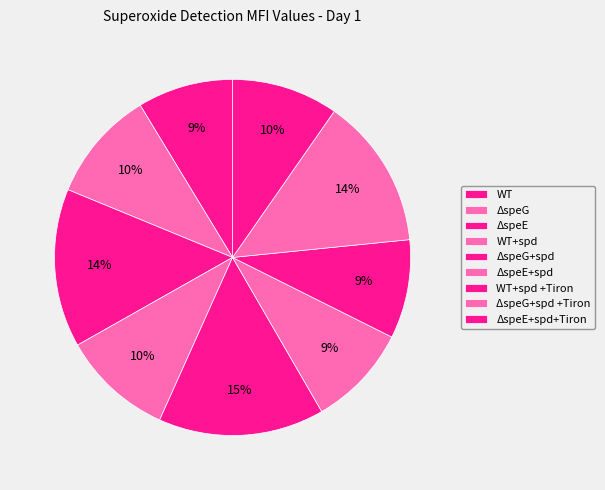

Count the number of slices in the pie.

9